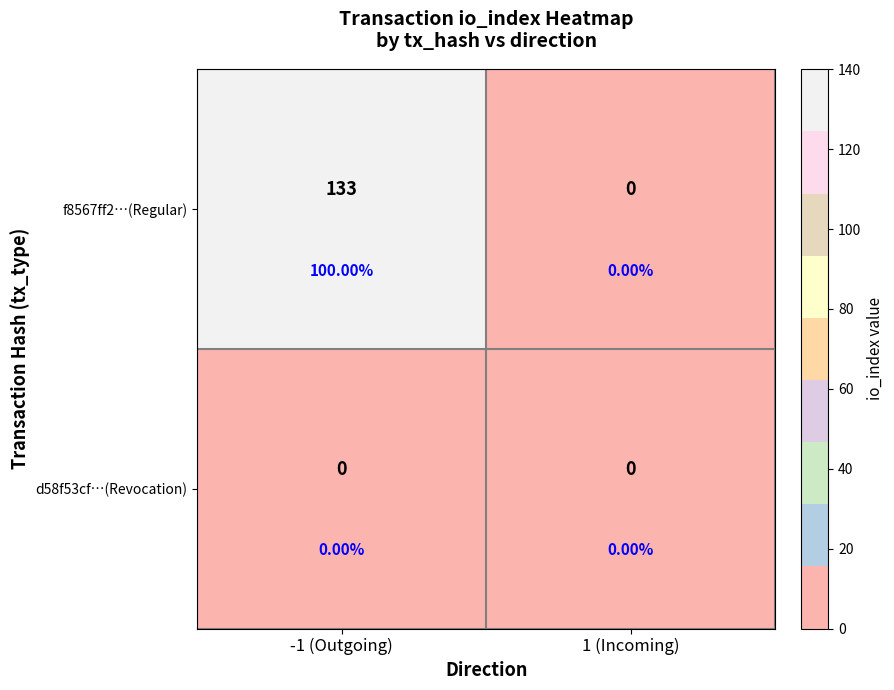

What is the maximum value for f8567ff2…(Regular)?

133